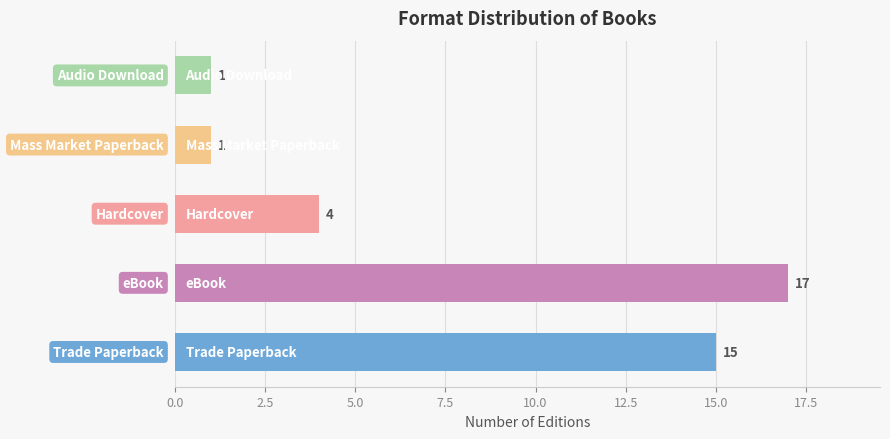

What is the greatest value displayed?

17